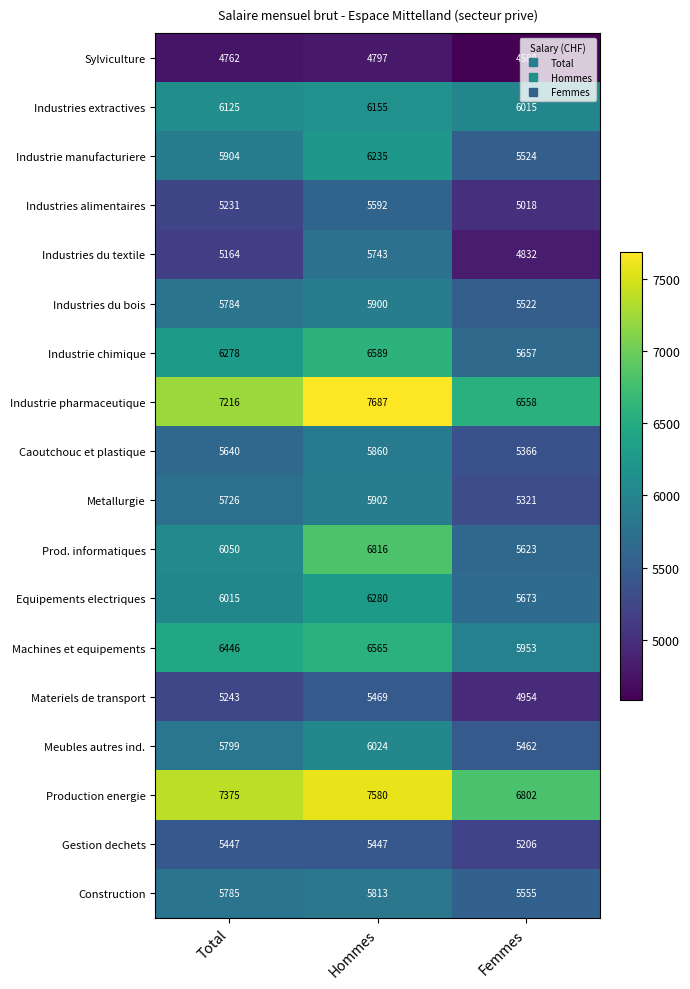

Is the value of Meubles autres ind. at Femmes greater than the value of Production energie at Femmes?

No